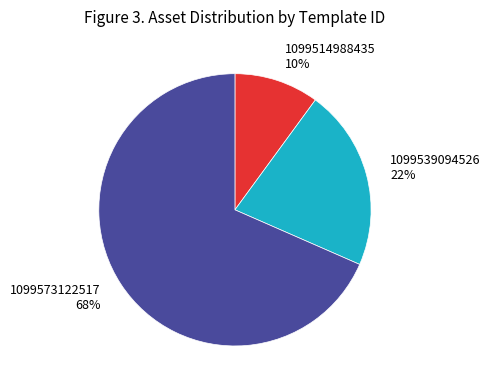

Is there a majority slice in this chart?

Yes